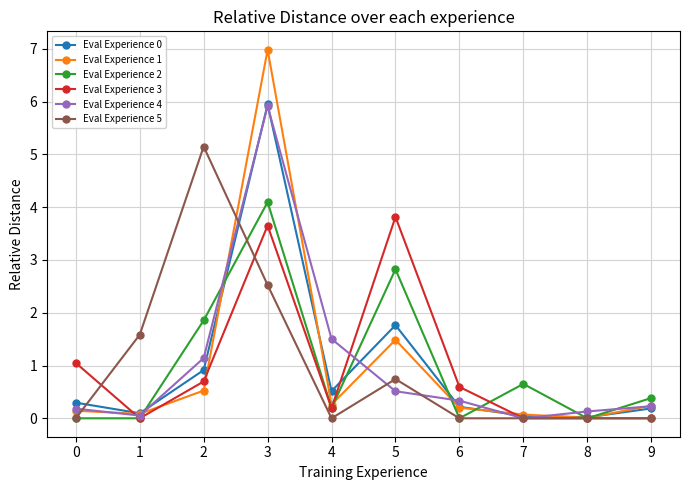

What is the approximate value of Eval Experience 2 at 2?

1.9